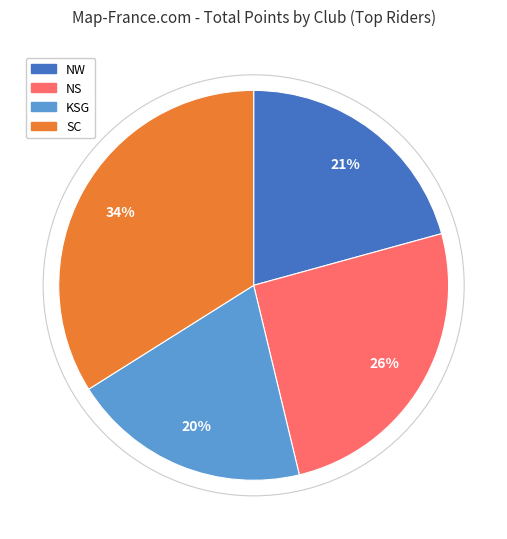

To the nearest percent, what is the difference between the largest and smallest slice percentages?

14%